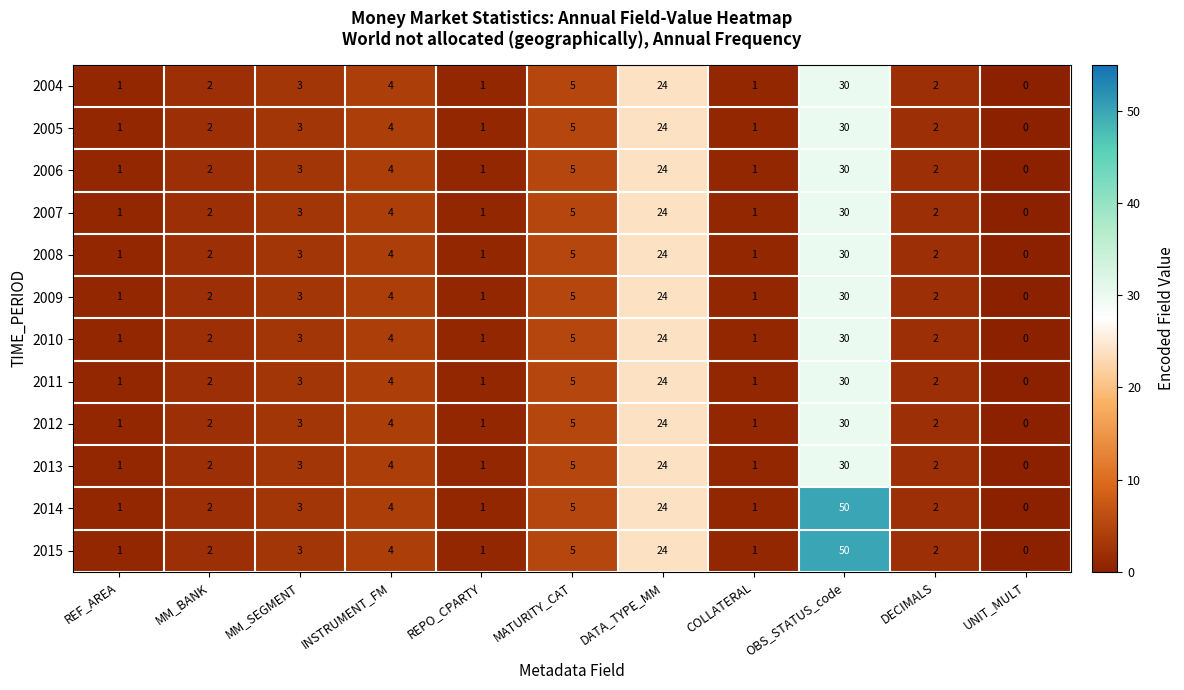

The 2014 series shows 0 at REPO_CPARTY. True or false?

False